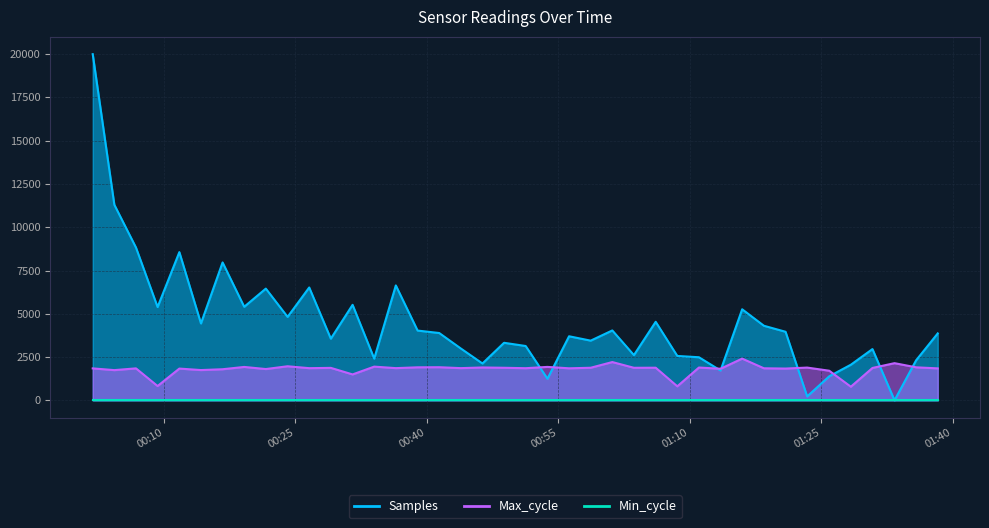

Does the chart have visible grid lines?

Yes